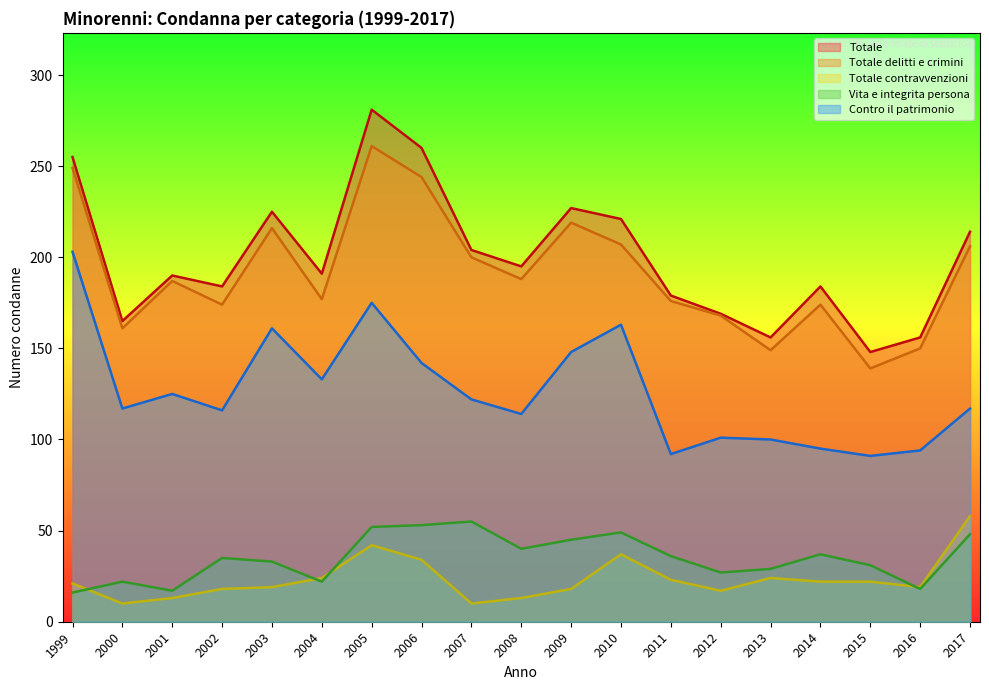

The value of Contro il patrimonio at 2011 is 92. True or false?

True